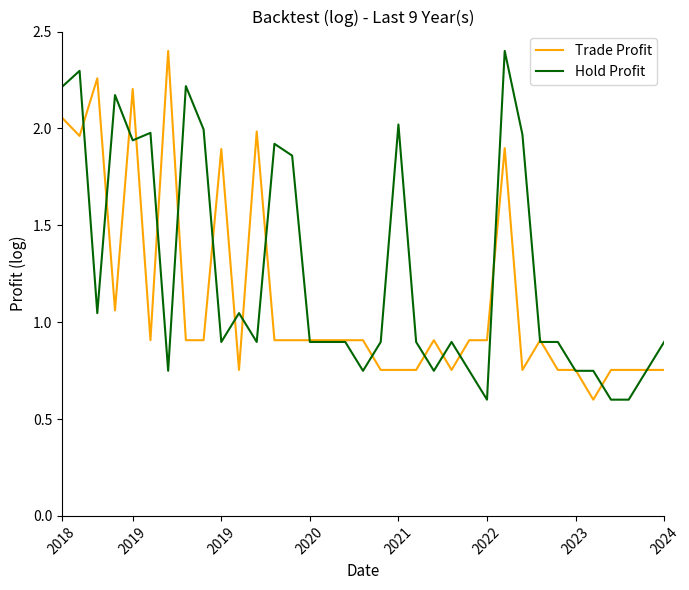

Which series has the largest total across all categories?

Hold Profit